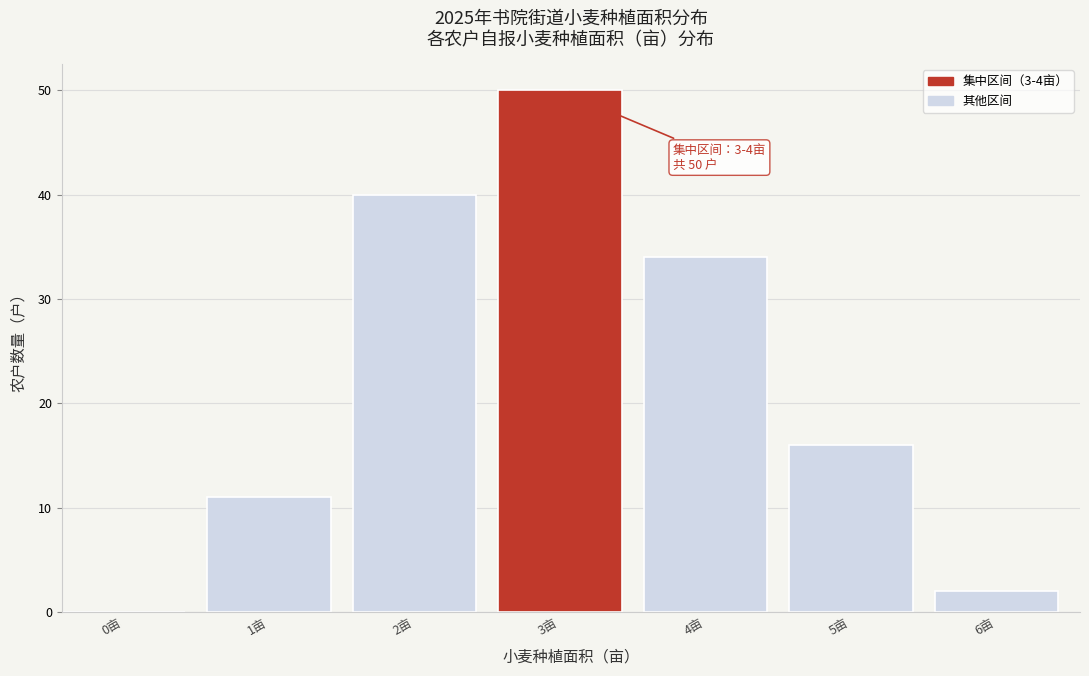

Reading right to left, extract all data points from this chart.

6亩=2	5亩=16	4亩=34	3亩=50	2亩=40	1亩=11	0亩=0